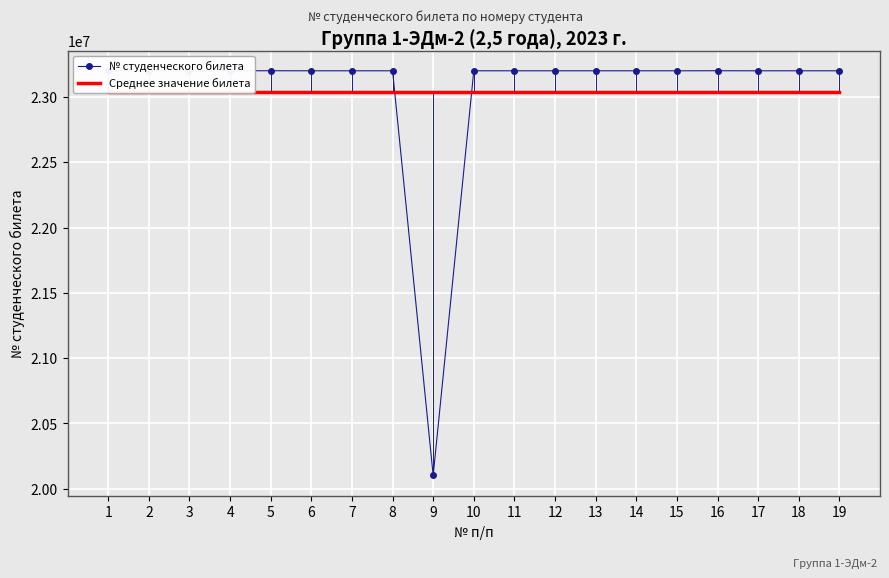

Is it true that the value at 5 is 5194021?

False